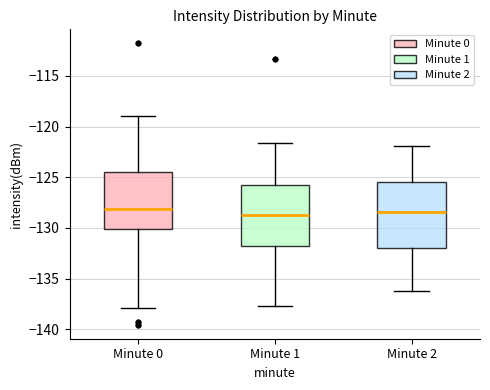

Reading left to right, read every box against the y-axis: the position of its median line, the range the box covers, and the ends of its whiskers. The values are not printed on the chart, so give them approximately, as read against the axis.

Minute 0: median -128.0, box -130.0 to -124.5, whiskers -138.0 to -119.0
Minute 1: median -128.5, box -132.0 to -126.0, whiskers -137.5 to -121.5
Minute 2: median -128.5, box -132.0 to -125.5, whiskers -136.0 to -122.0